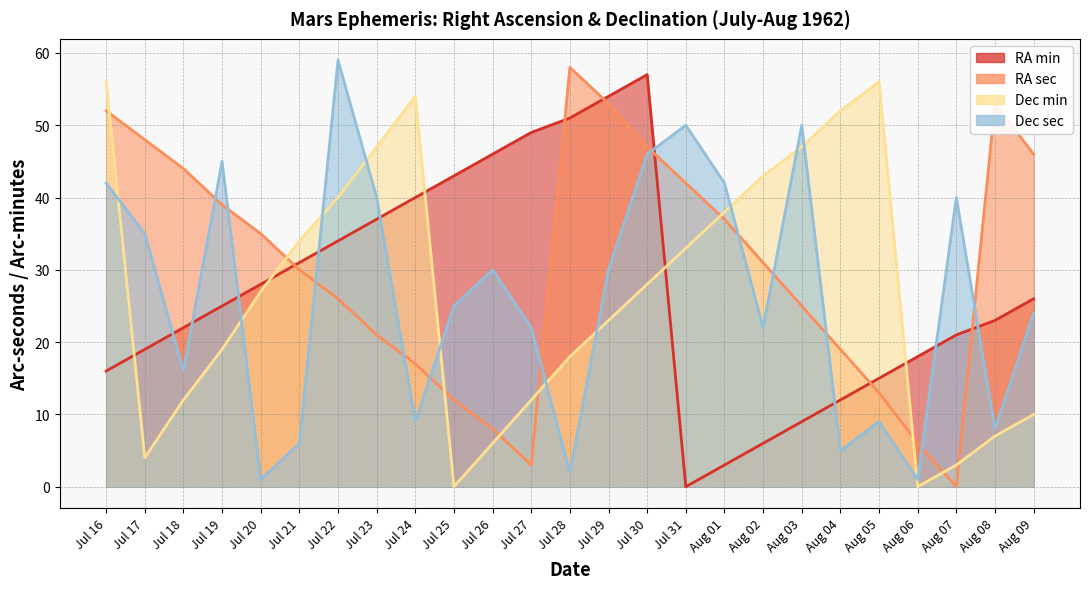

At how many categories does at least one series exceed 16?

25